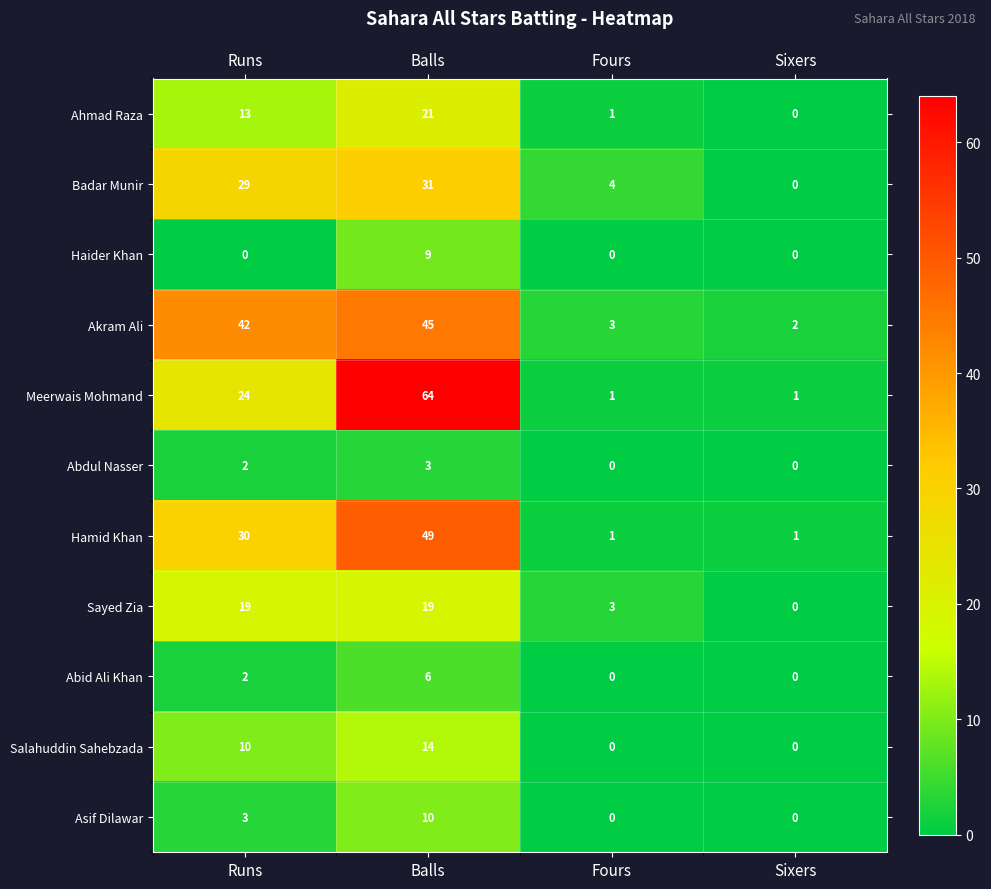

True or false: Badar Munir has a value of 4 at Fours.

True